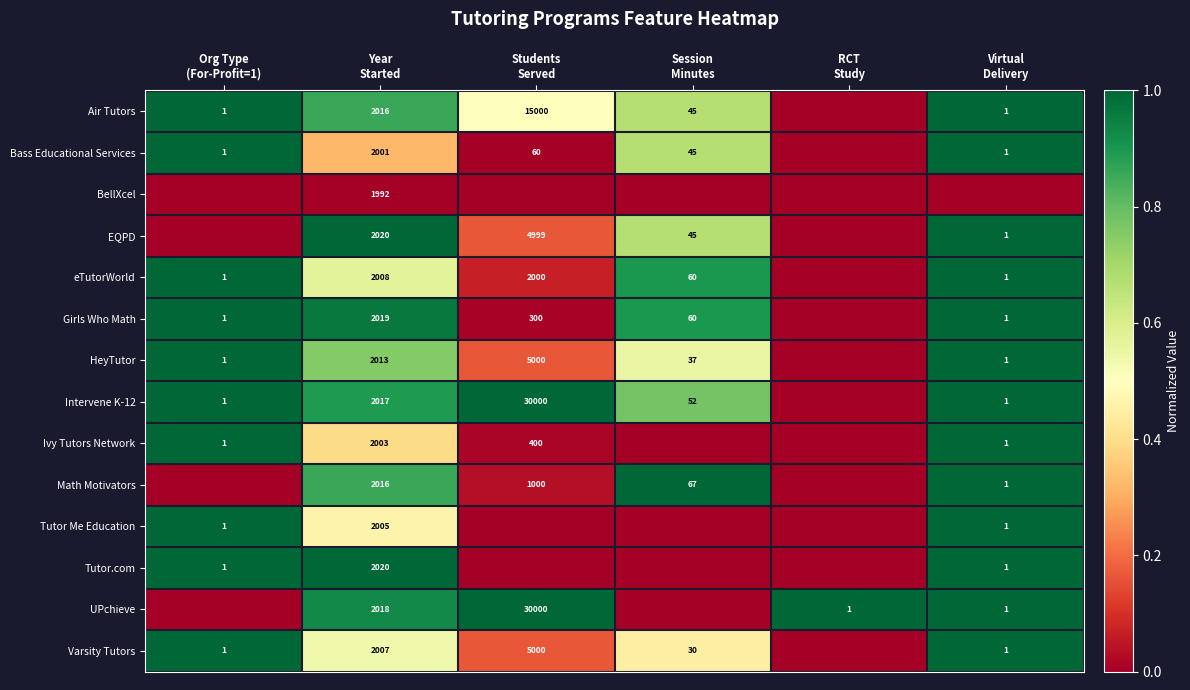

How many data points does each series have?

6